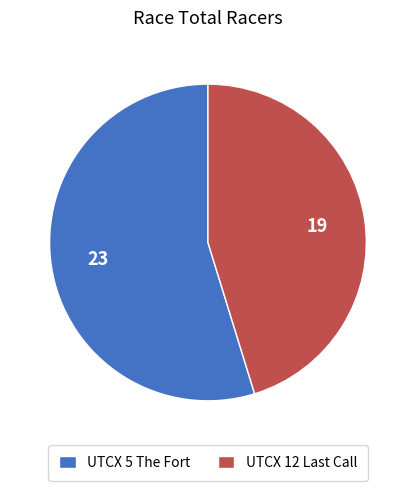

Is UTCX 5 The Fort the majority of the pie?

Yes